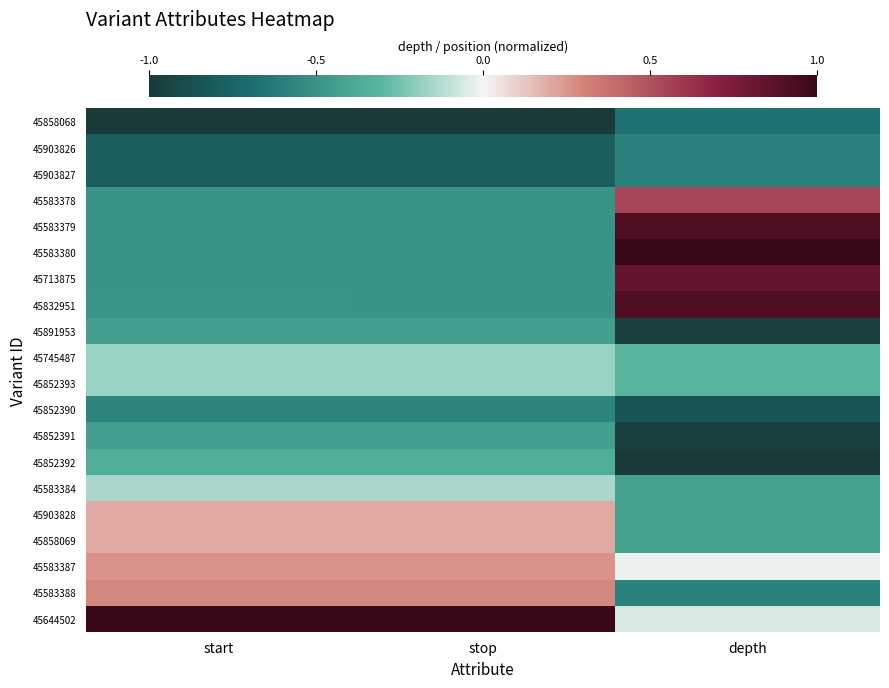

Which has a higher value, depth or start?

depth